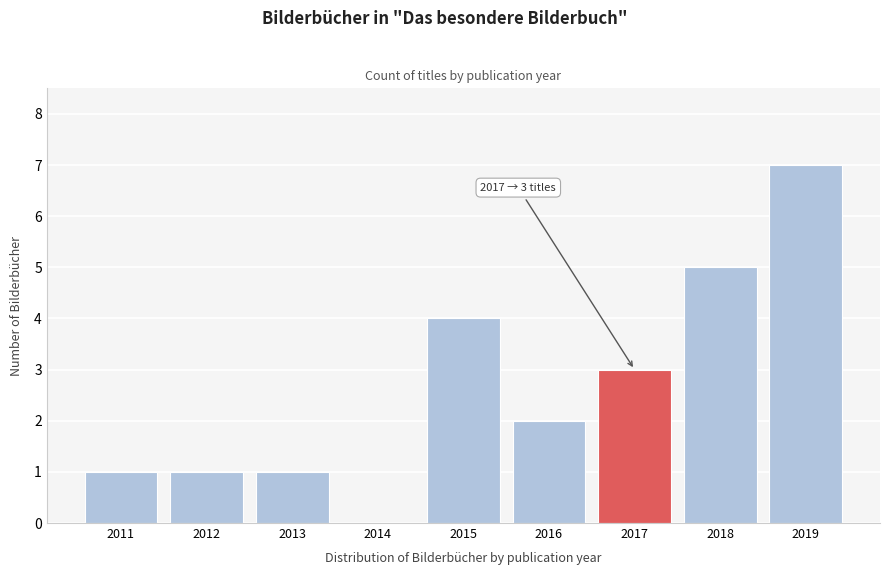

Reading left to right, transcribe all the data shown in this chart.

2011=1	2012=1	2013=1	2014=0	2015=4	2016=2	2017=3	2018=5	2019=7